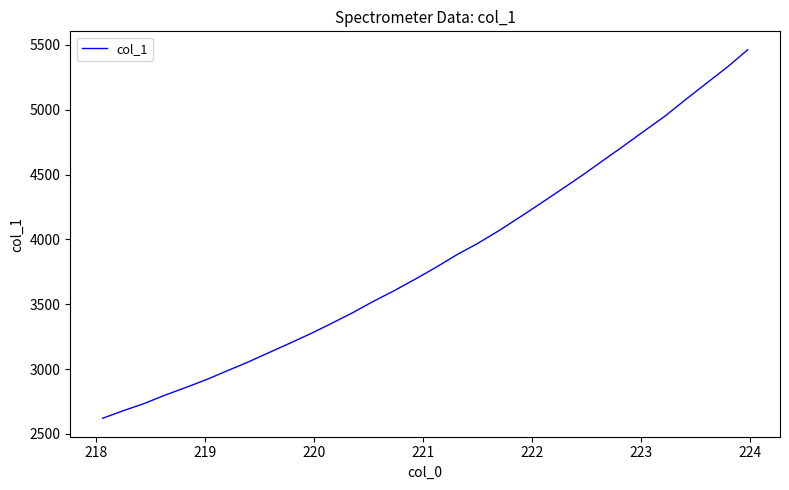

What is the greatest value displayed?

5461.4